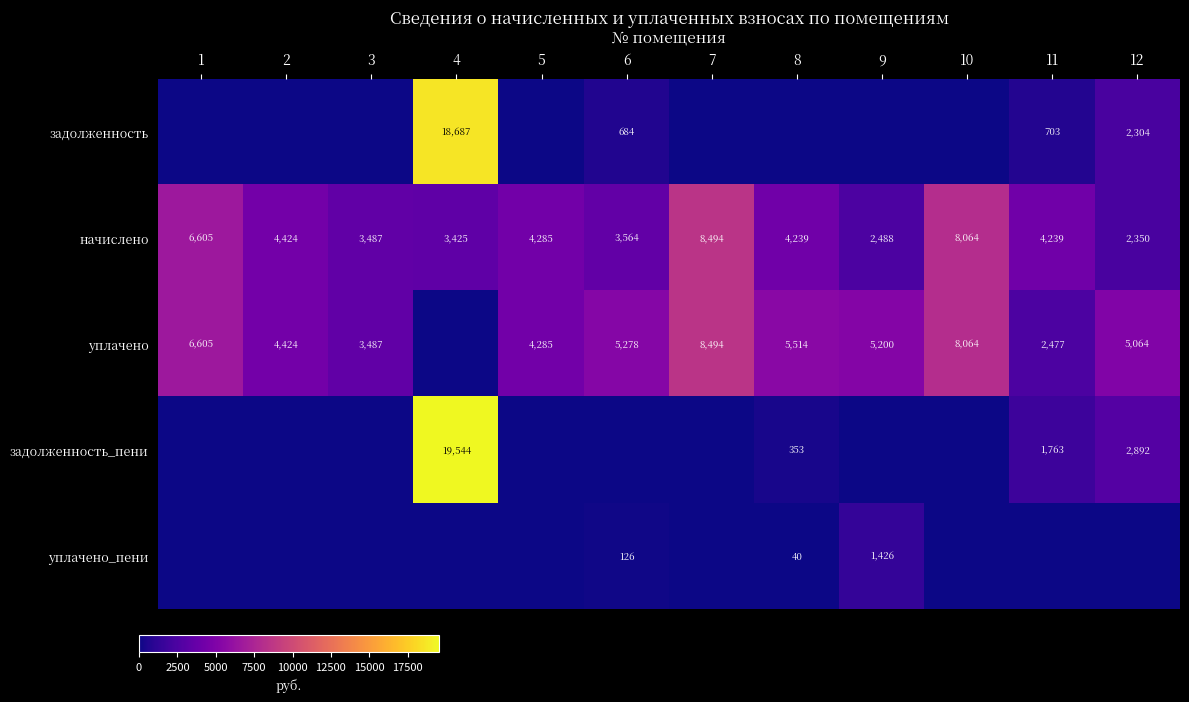

What is the sum of the начислено values at 11 and 7?

12733